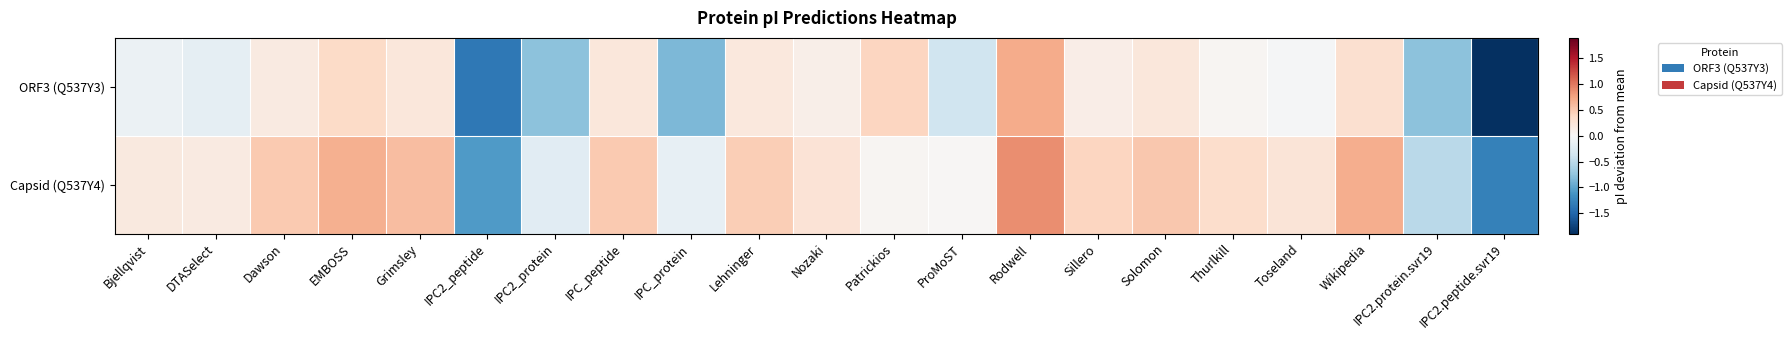

Which series has the widest spread of values?

ORF3 (Q537Y3)